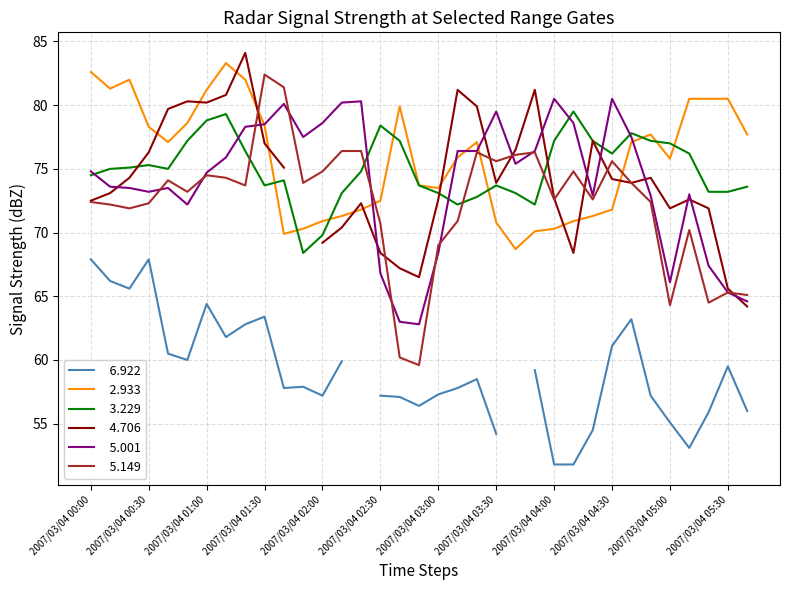

Is it true that   5.001 equals 74.7 at 2007/03/04 01:00?

True